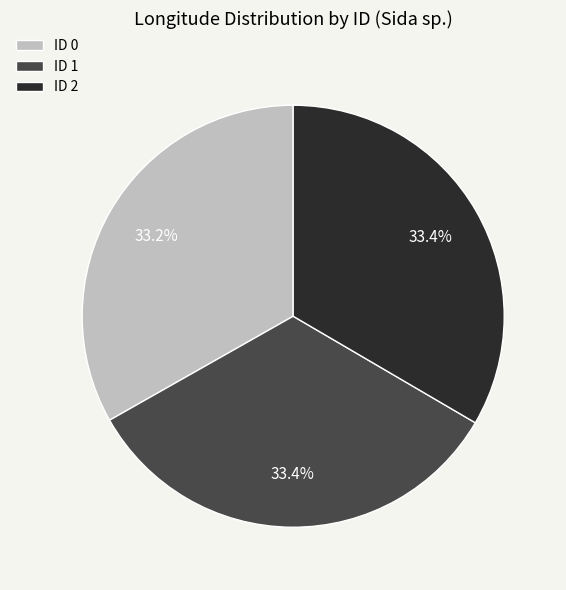

Does ID 2 account for over 50% of the chart?

No